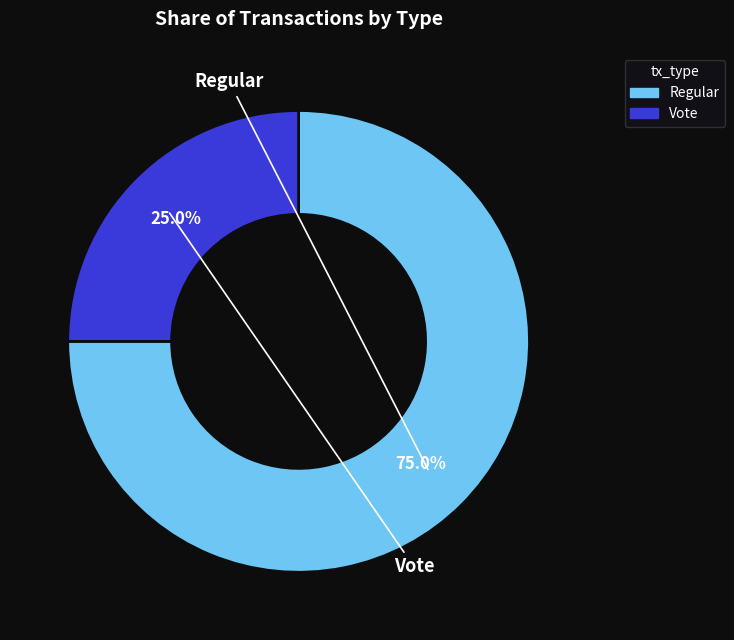

To the nearest percent, what is the difference between the Regular and Vote slice percentages?

50%